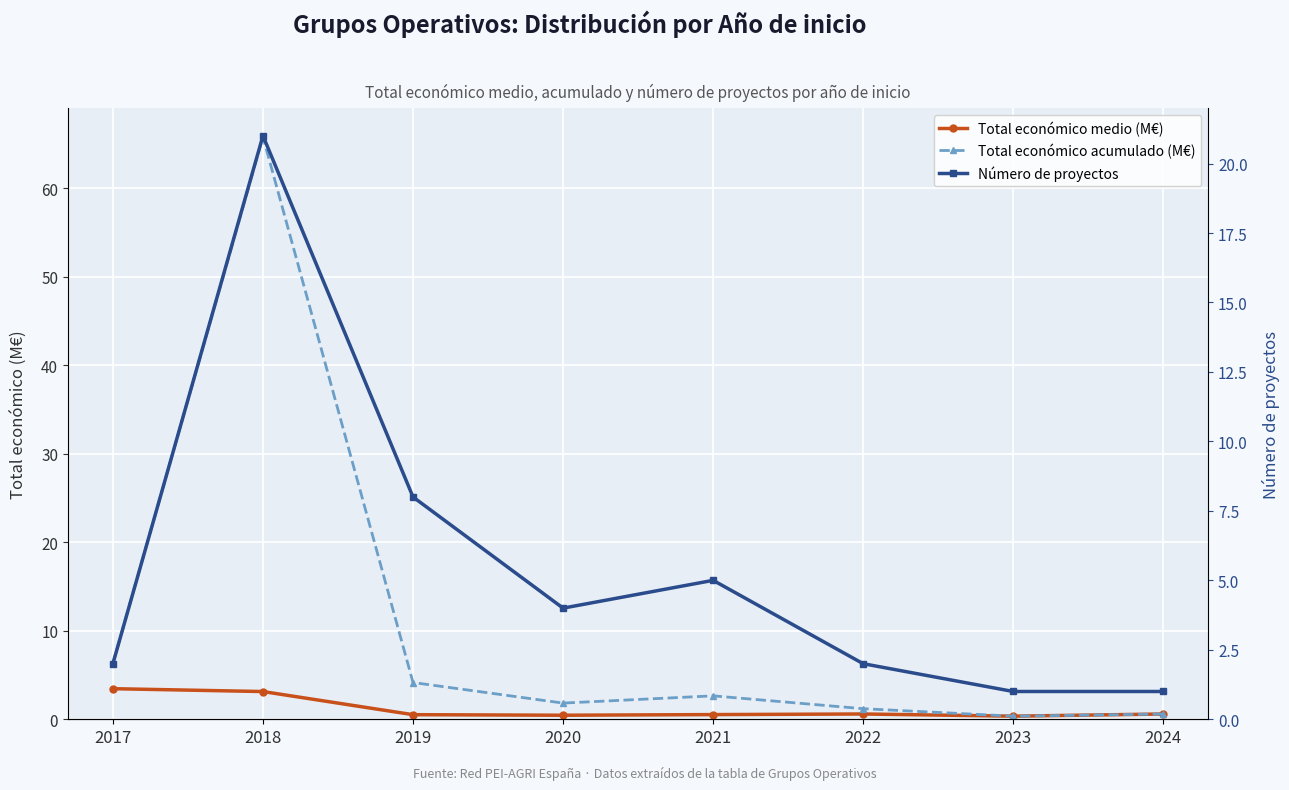

Between which two adjacent categories do Número de proyectos and Total económico medio (M€) first intersect?

2017 and 2018